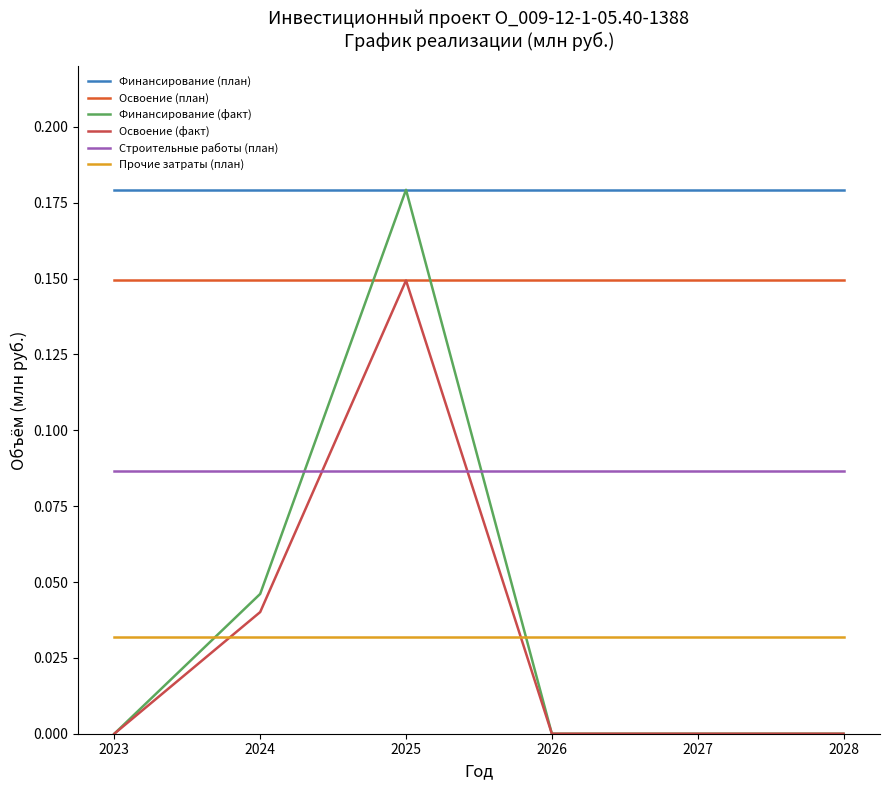

At which category is the sum across all series the highest?

2025